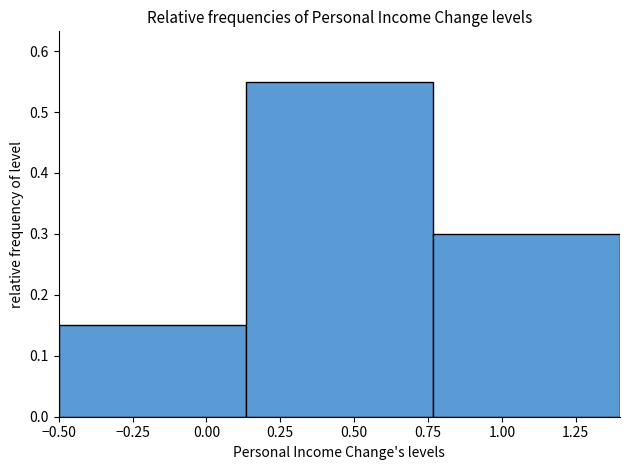

Reading left to right, list every bar in this chart as the range it spans on the x-axis followed by its height. Neither the bar edges nor the heights are printed on the chart, so give them approximately, as read against the axes.

-0.50 to 0.15: 0.15
0.15 to 0.75: 0.55
0.75 to 1.40: 0.30